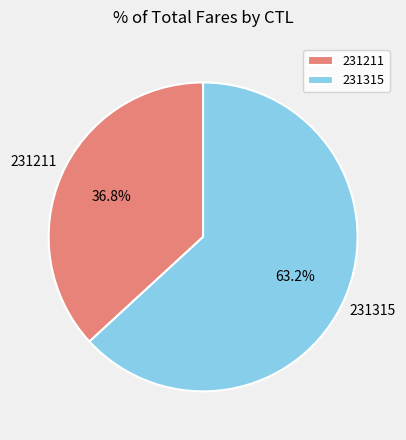

To the nearest percent, what is the average slice percentage?

50%